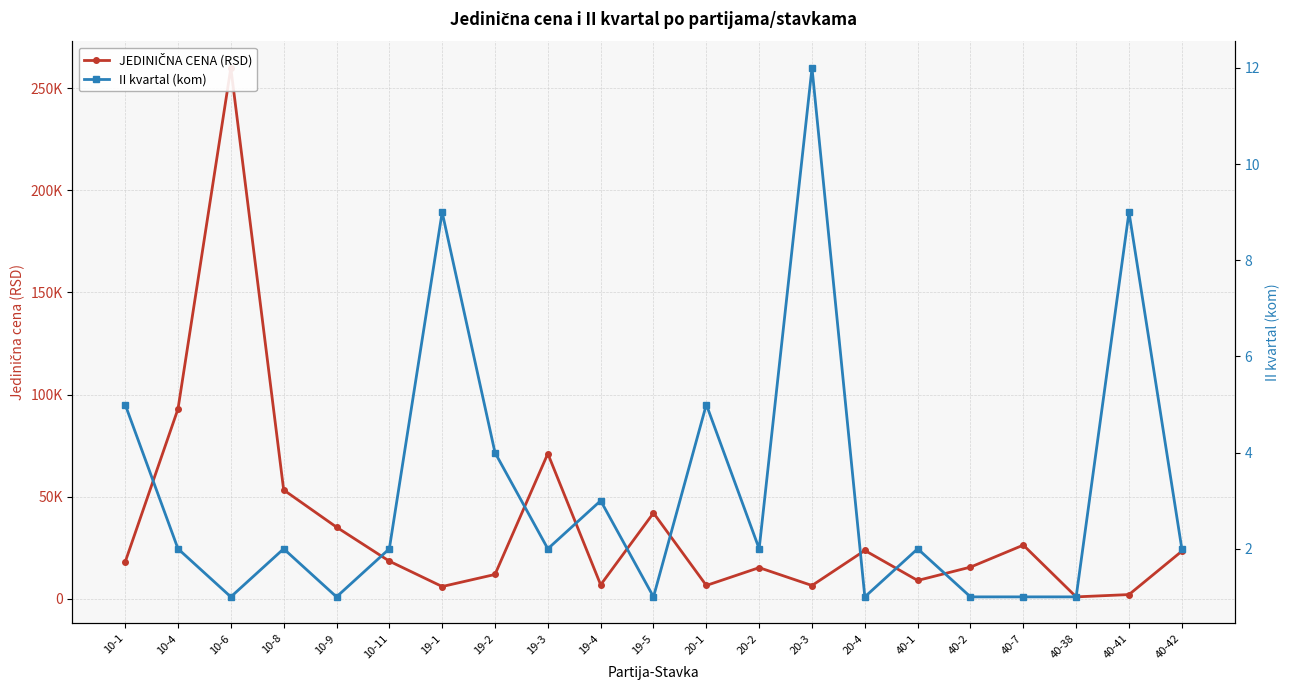

Which series has the largest range (max minus min)?

JEDINIČNA CENA (RSD)